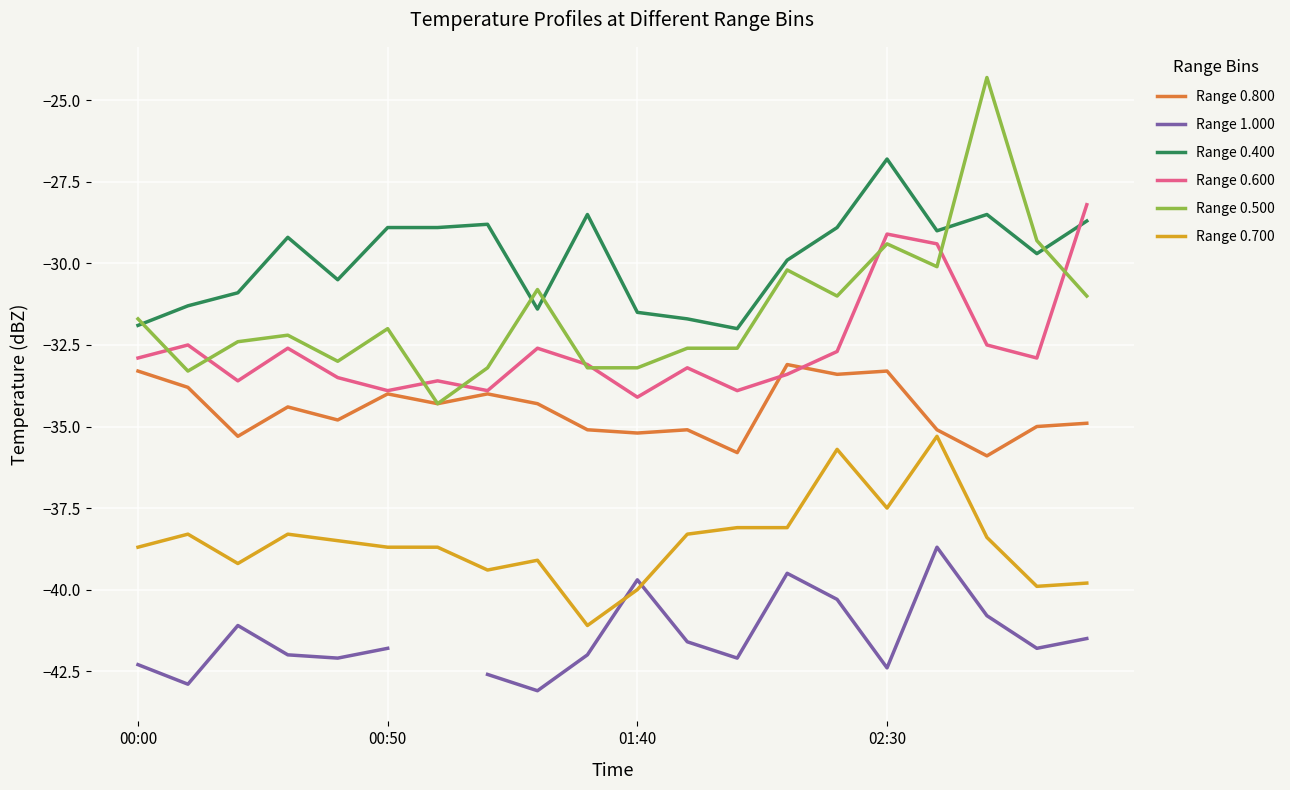

True or false: Range 0.500 and Range 0.600 intersect in this chart.

True